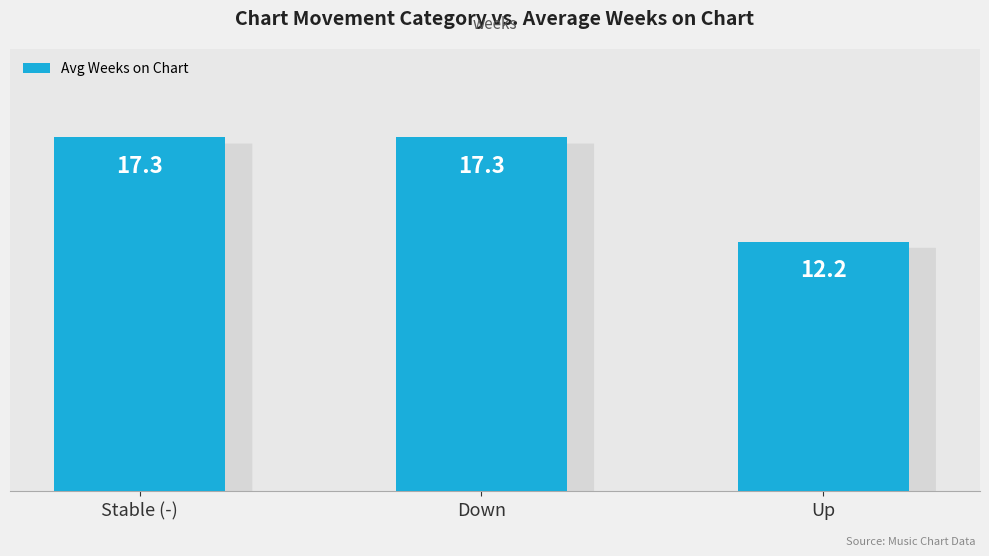

What is the minimum value shown in the chart?

12.2